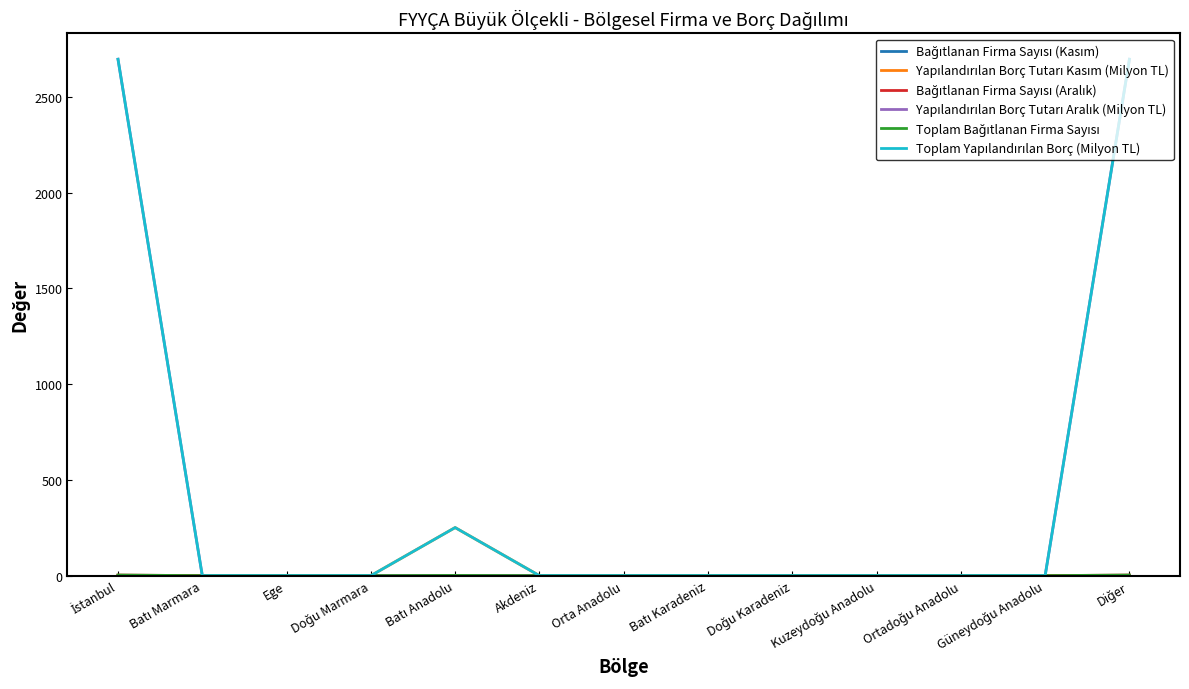

The Yapılandırılan Borç Tutarı Aralık (Milyon TL) series shows 0 at Doğu Karadeniz. True or false?

True